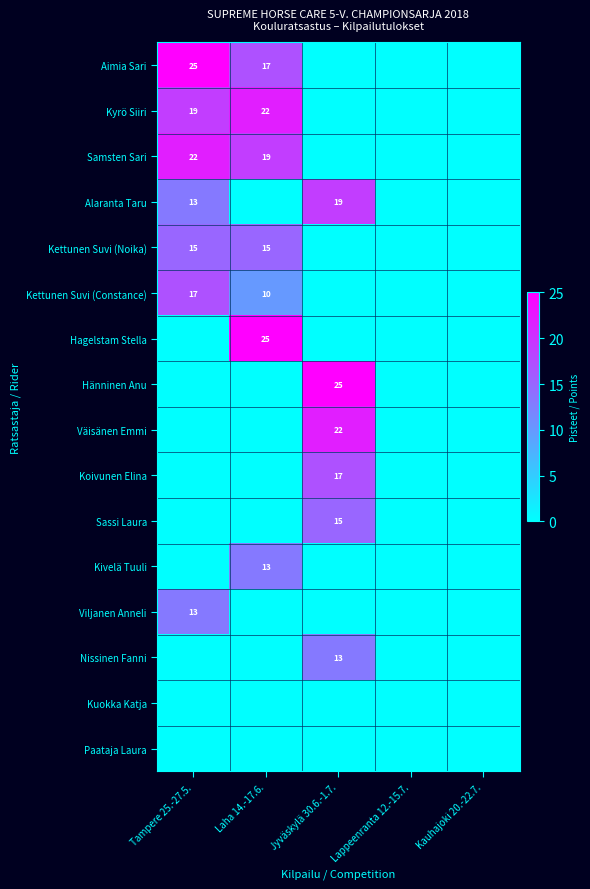

Count the number of data series in this chart.

16